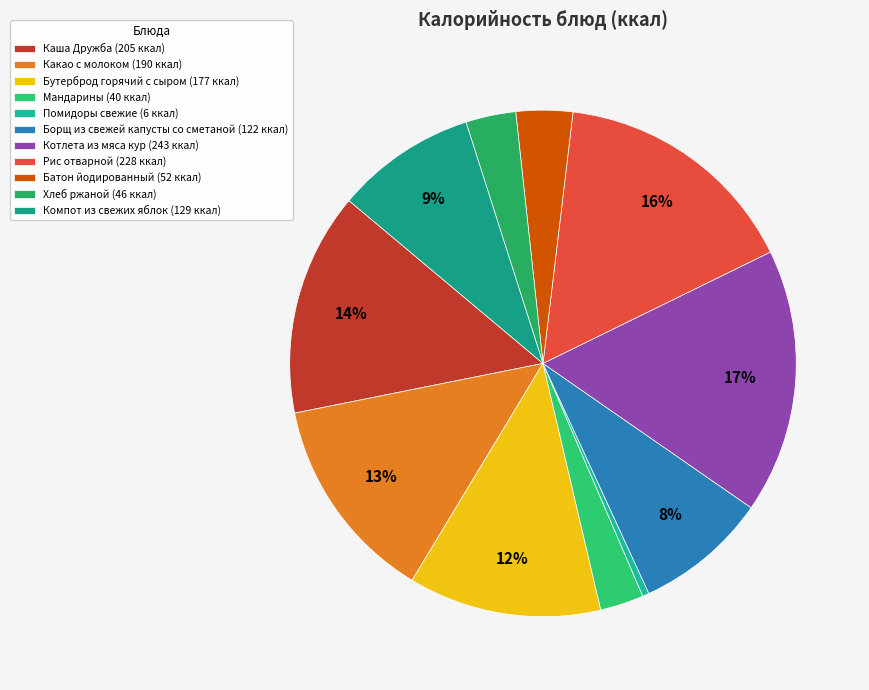

Which slice is the largest?

Котлета из мяса кур